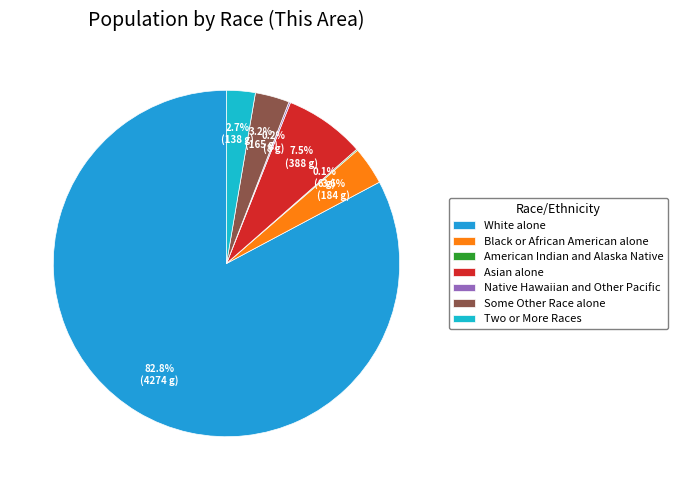

What portion of the pie excludes Black or African American alone?

96.4%